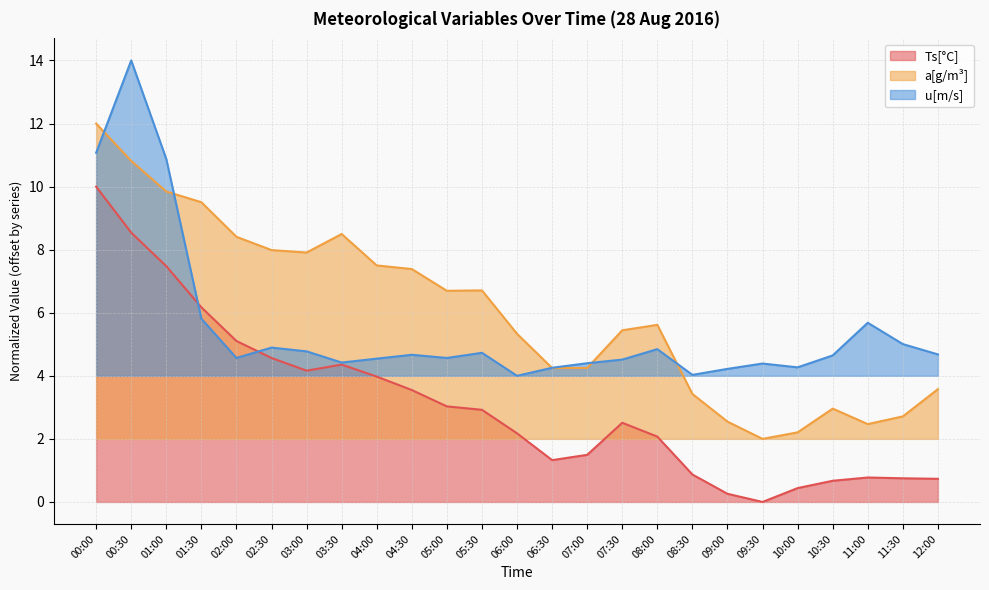

What is the difference between the a[g/m³] values at 04:30 and 03:30?

1.1